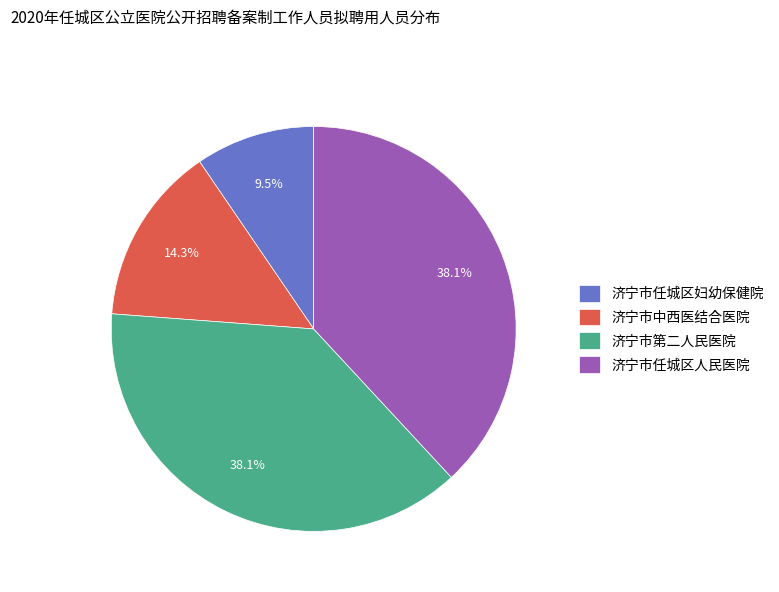

Is it true that 济宁市中西医结合医院 is 14% of the pie?

True